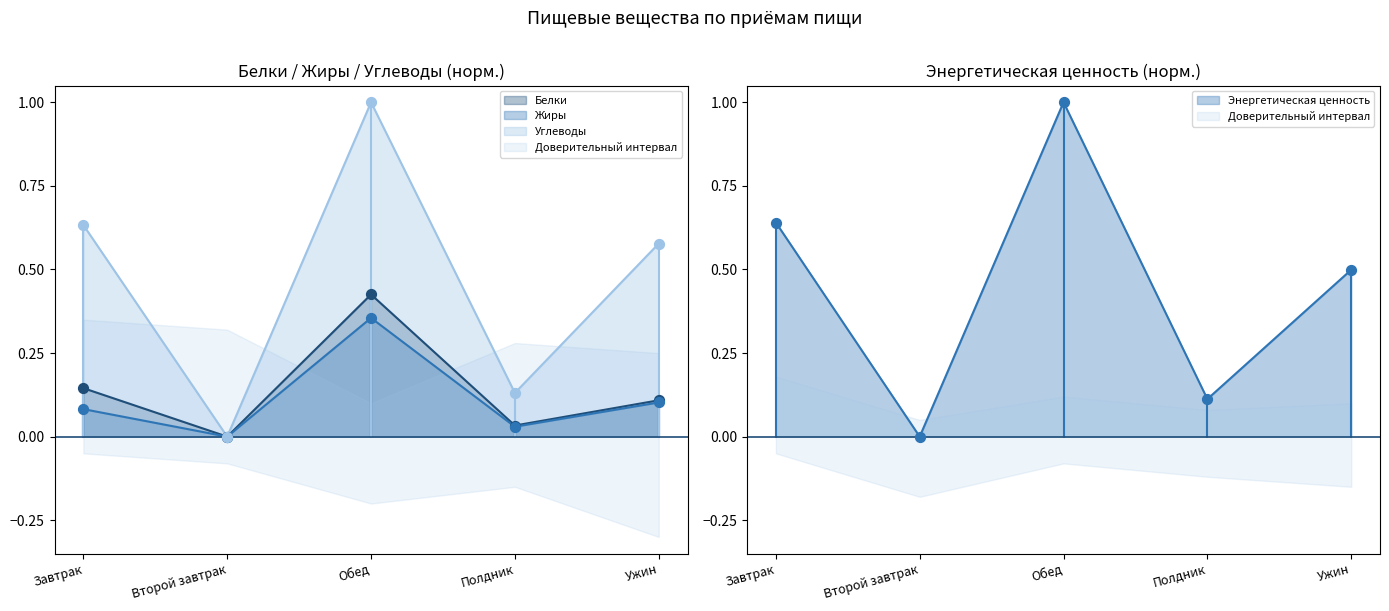

Which series contains the lowest Y value?

Белки